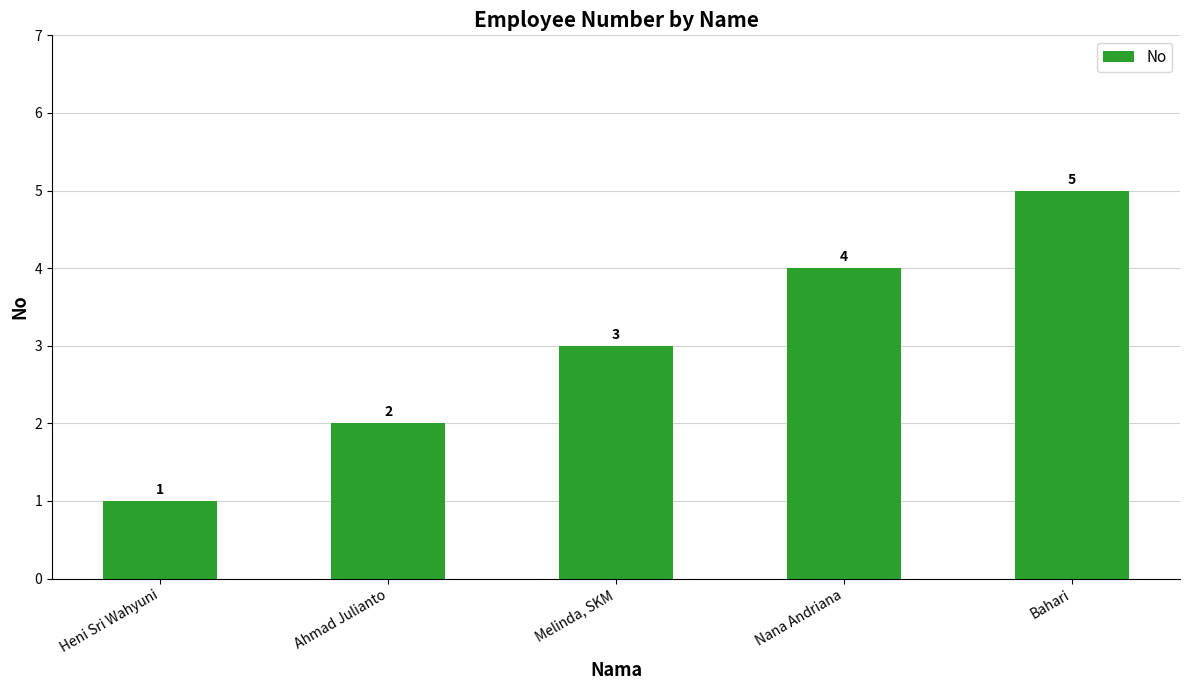

How many bars are there in total?

5